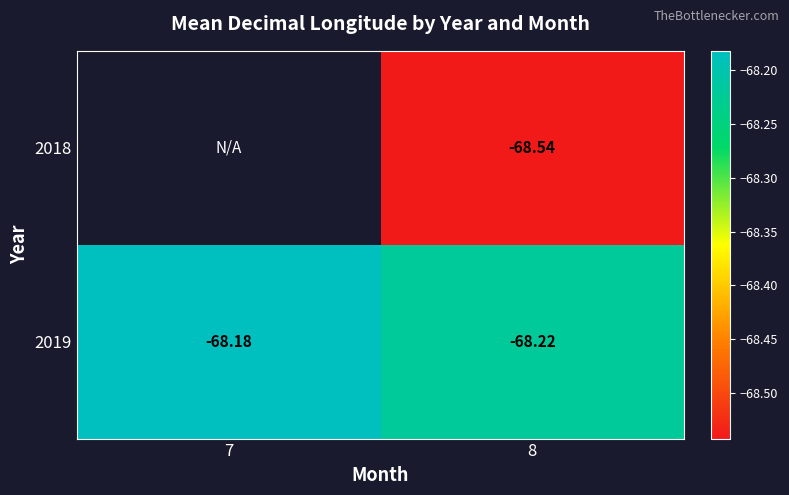

Is the value of 2019 at 7 greater than the value of 2018 at 8?

Yes